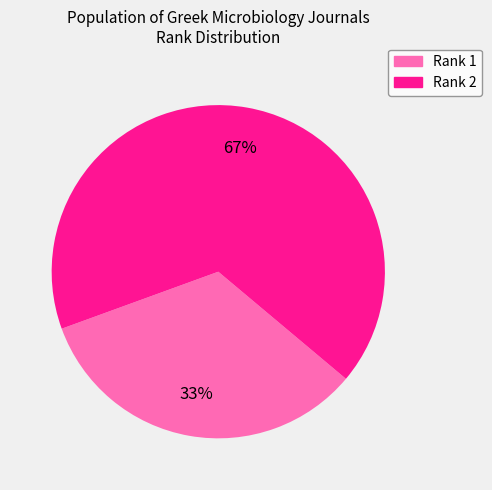

Which category has the biggest portion of the pie?

Rank 2